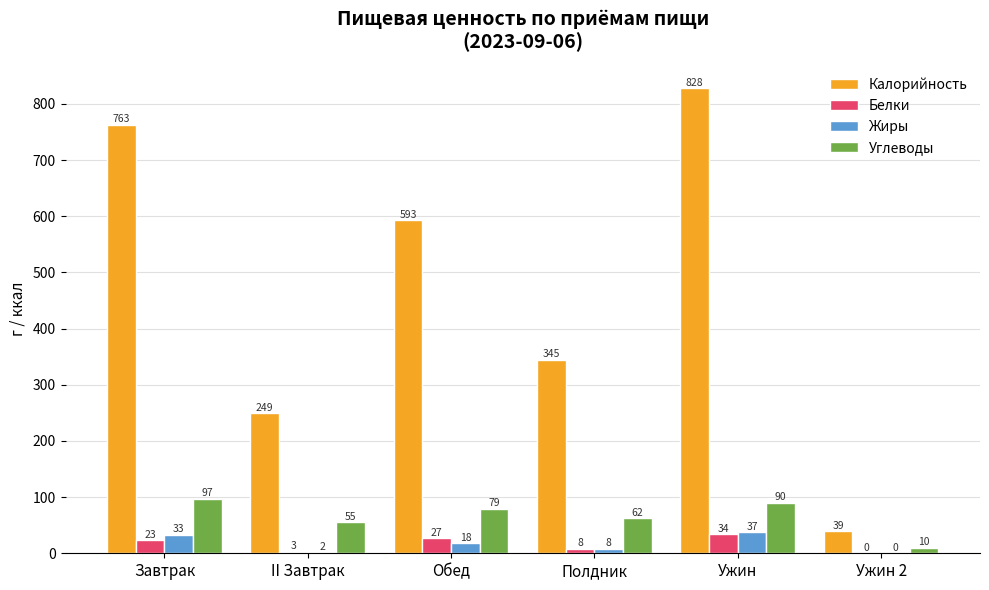

What is the sum of the Белки values at Ужин 2 and Полдник?

8